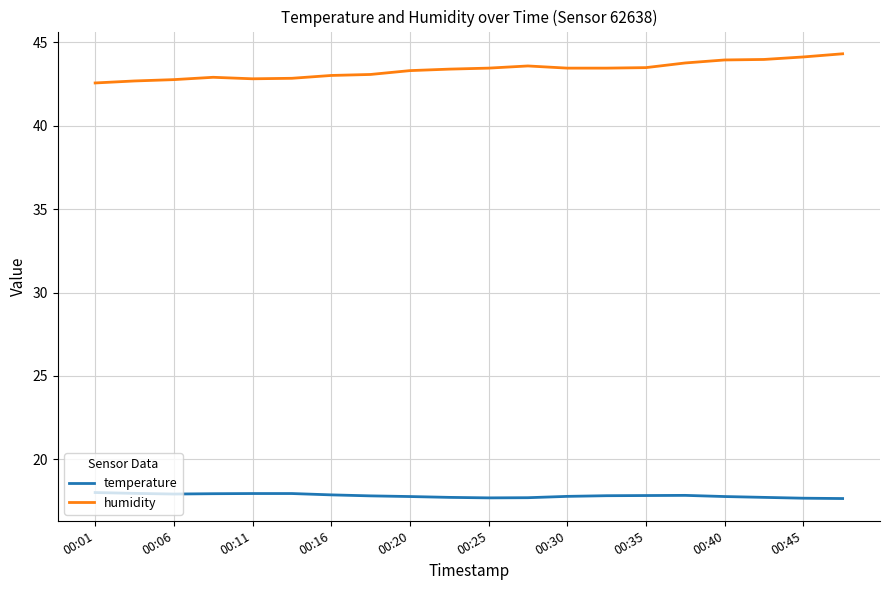

What is the maximum value shown in the chart?

44.3